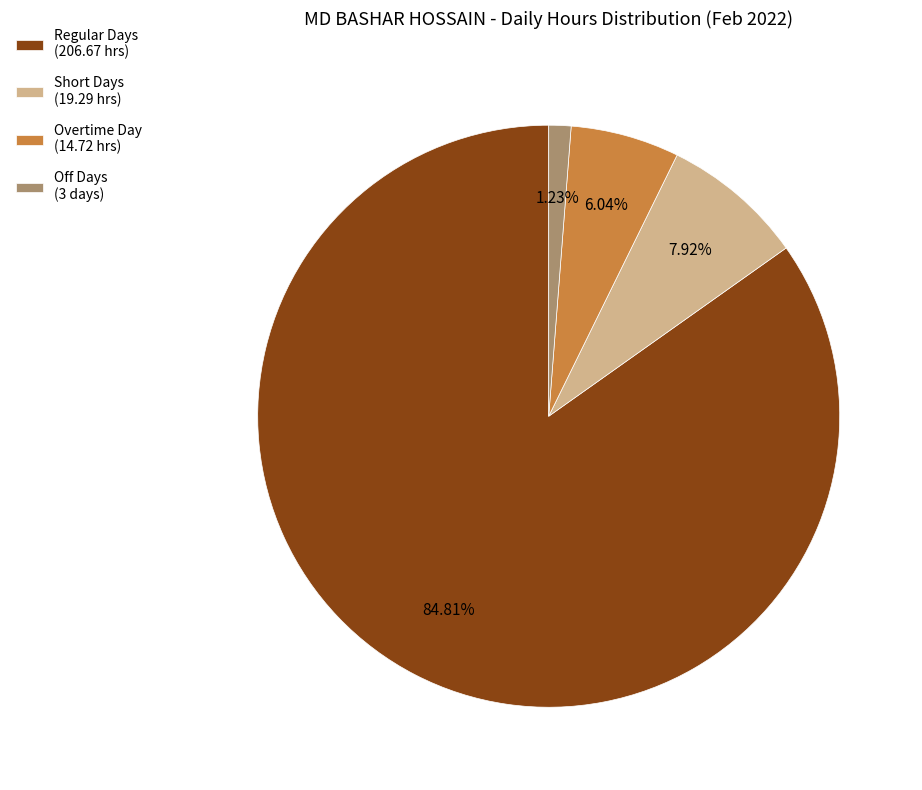

Which slice represents more than half of the pie?

Regular Days (206.67 hrs)